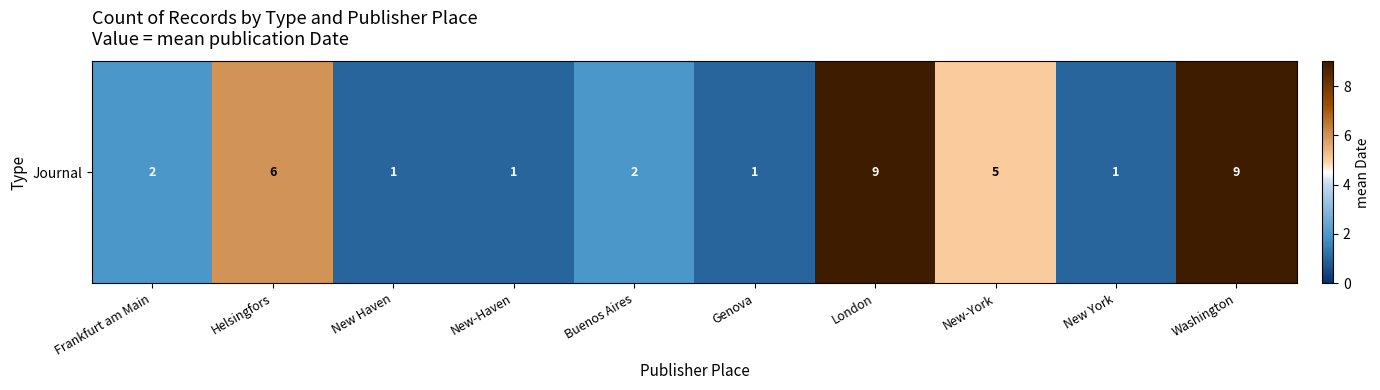

Which has a higher value, New-Haven or New-York?

New-York